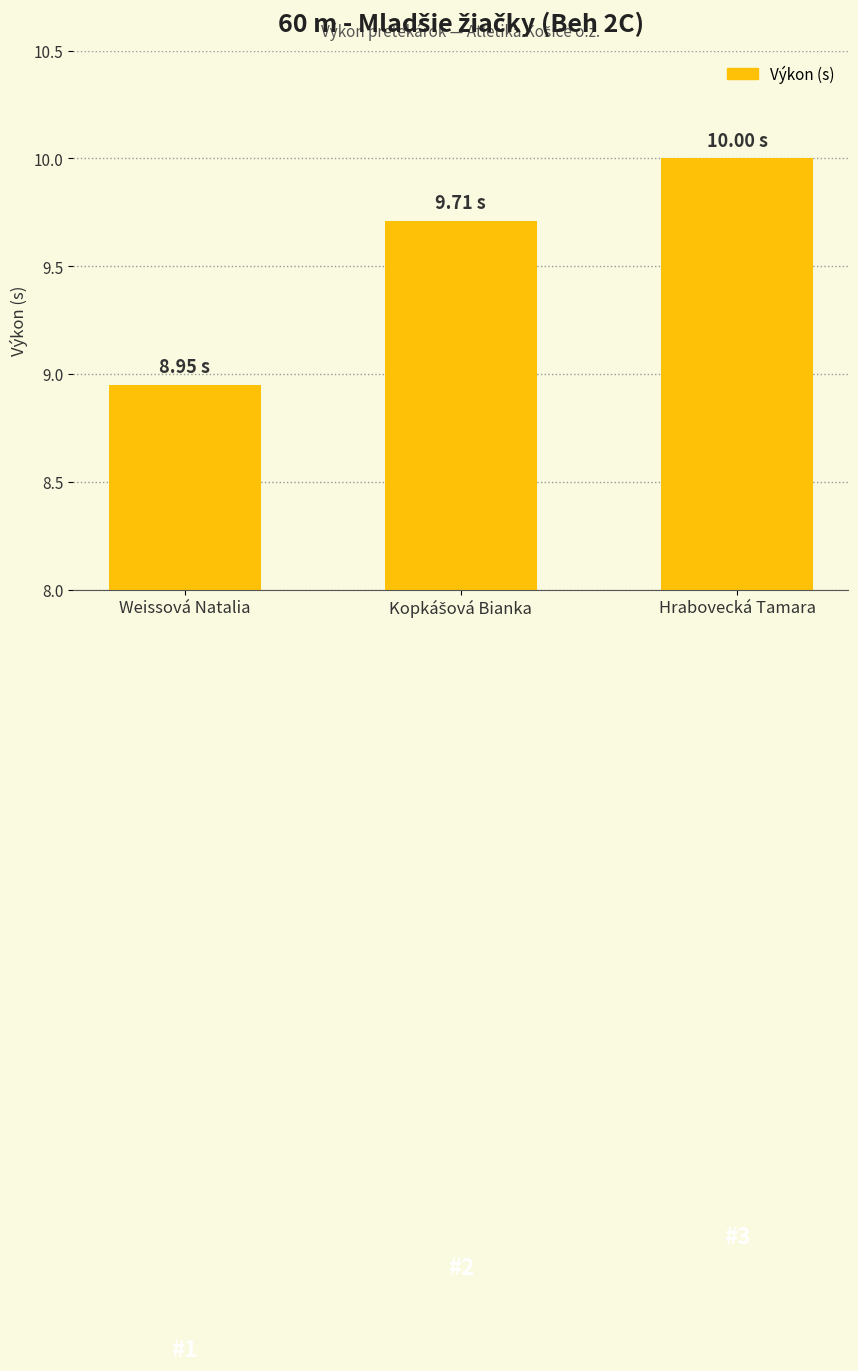

Approximately how many times larger is the value at Hrabovecká Tamara compared to Weissová Natalia?

1.1